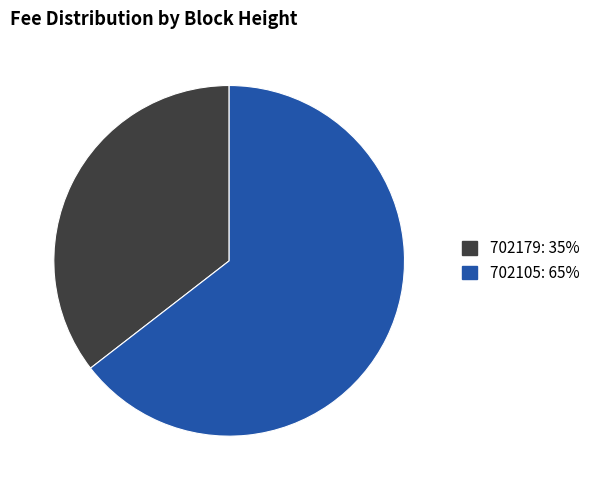

Is there a majority slice in this chart?

Yes